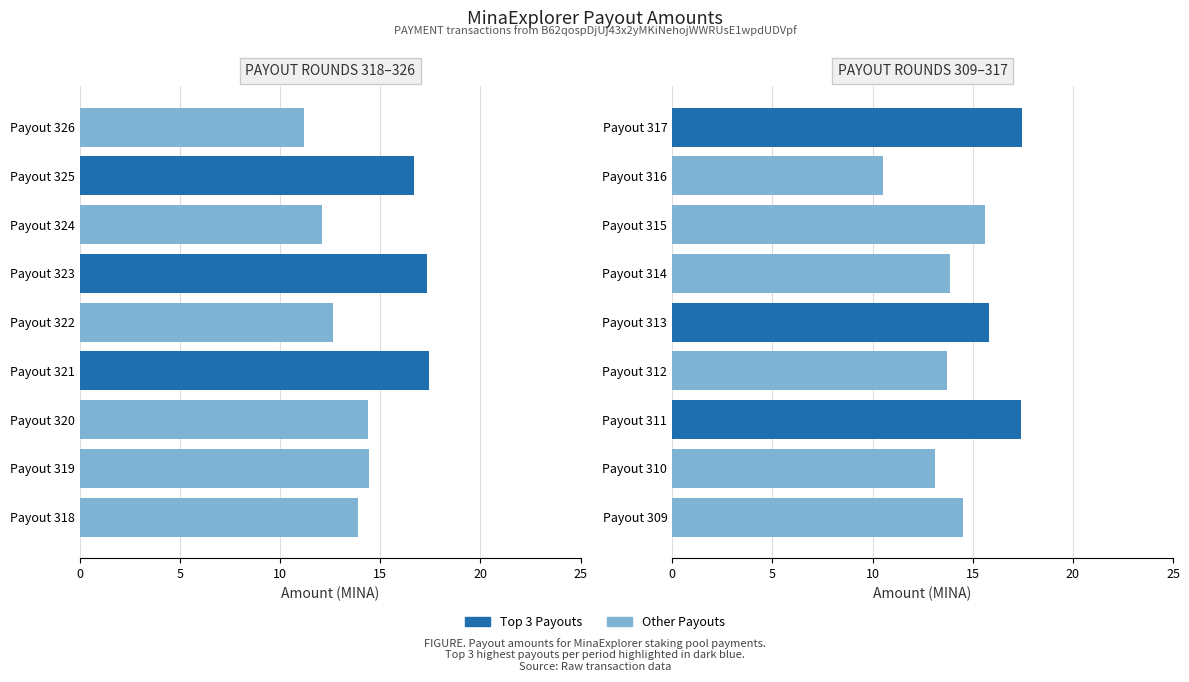

What is the change in value from Payout 317 to Payout 312?

-3.7